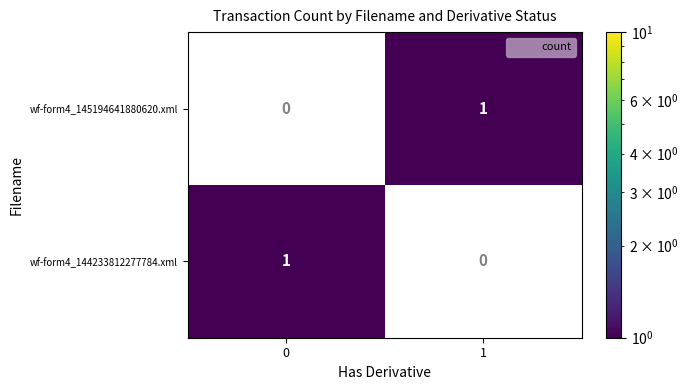

The wf-form4_144233812277784.xml series shows 2 at 0. True or false?

False